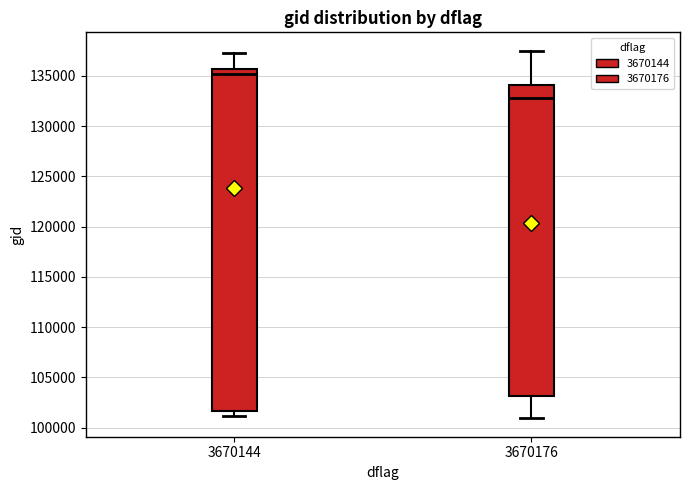

Which box is the tallest, from its lower edge to its upper edge?

3670144